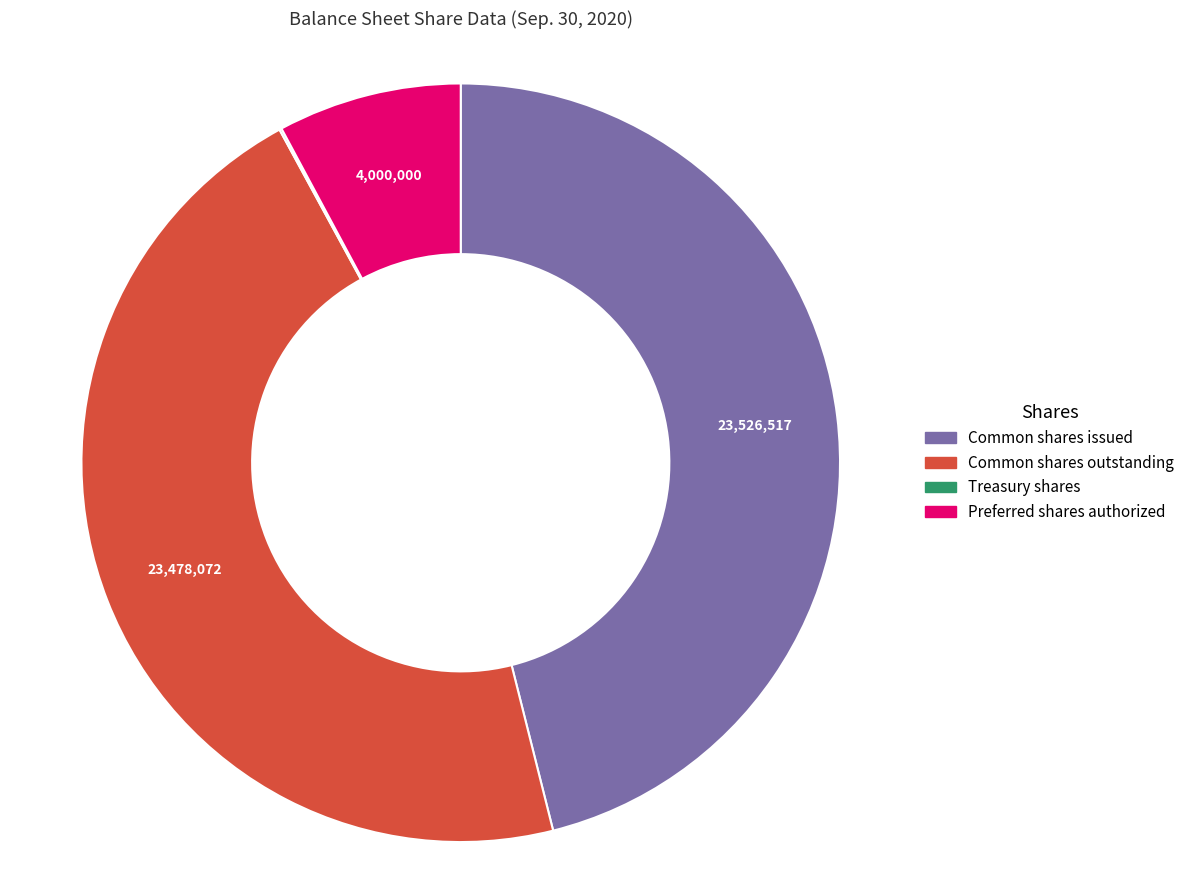

Does any single category account for the majority?

No